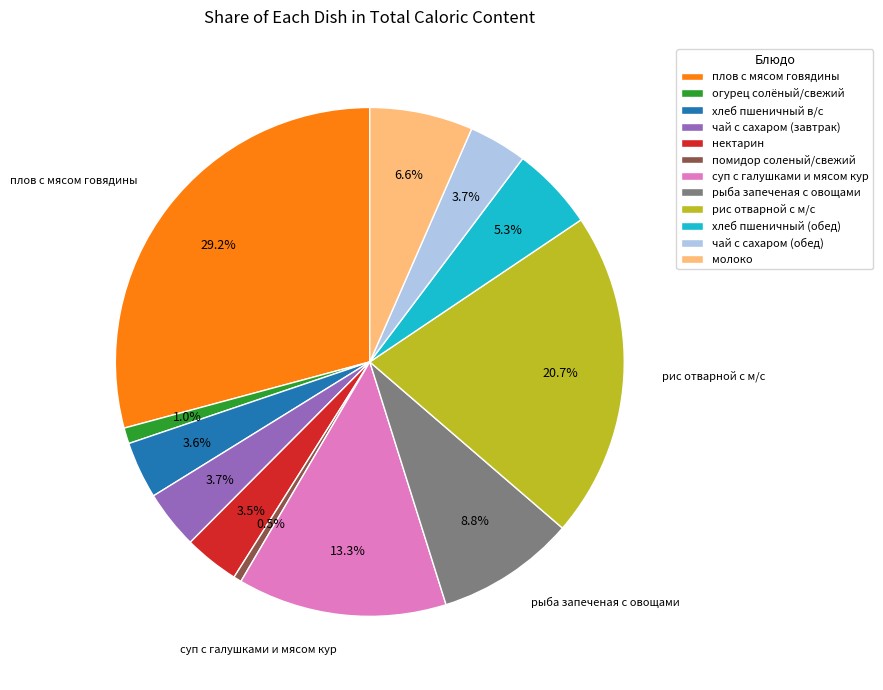

Which has a higher value, рис отварной с м/с or чай с сахаром (обед)?

рис отварной с м/с